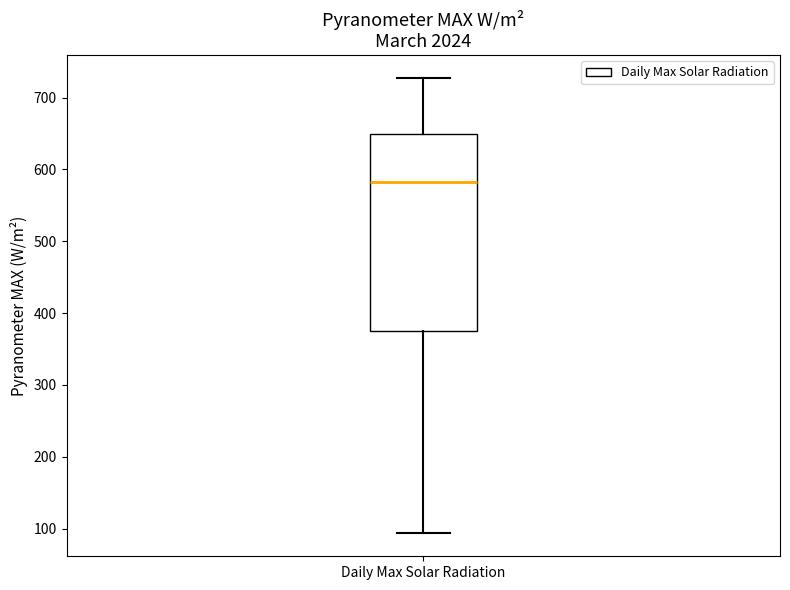

Read this box plot against the y-axis: the position of the median line, the range covered by the box, and the ends of both whiskers. The values are not printed on the chart, so give them approximately, as read against the axis.

median 580, box 380 to 650, whiskers 90 to 730